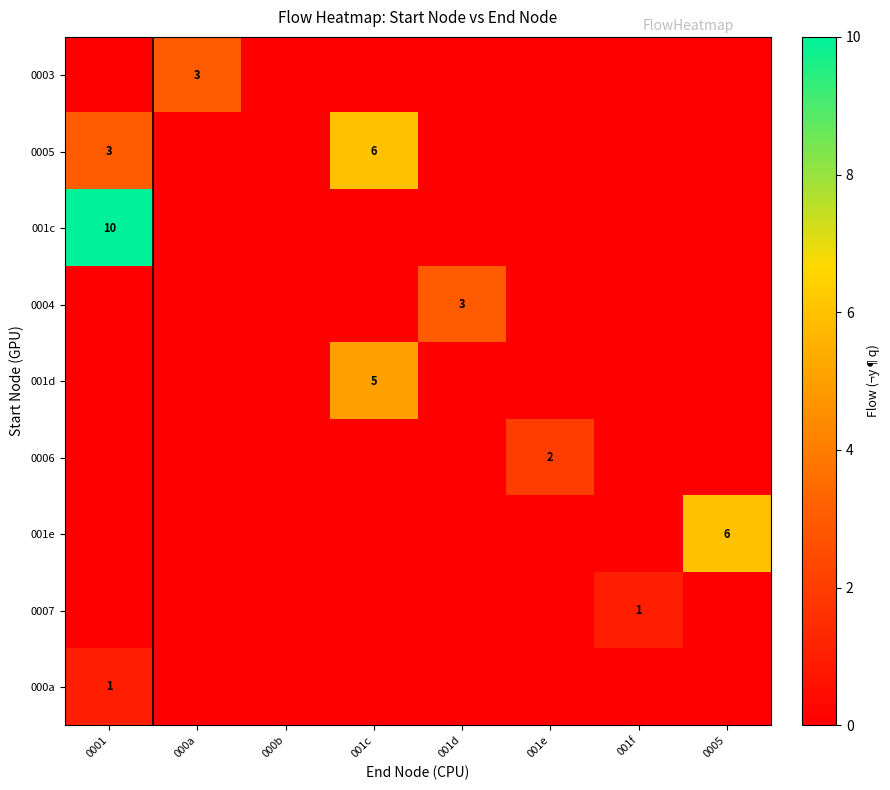

What is the difference between the highest and lowest values at 001e?

2